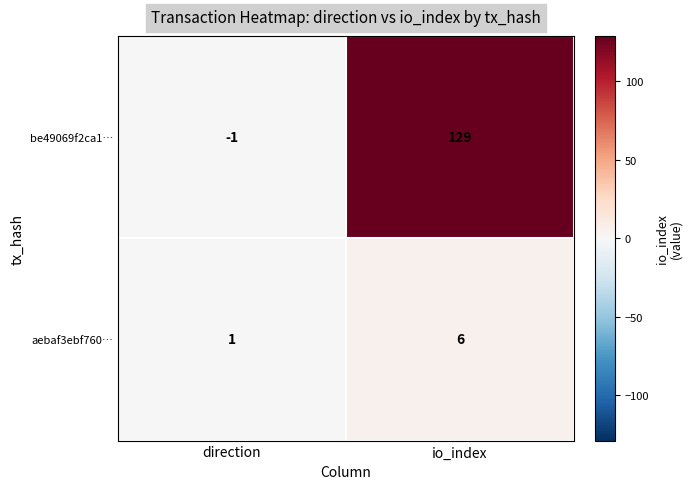

List the series in order of their peak value, lowest first.

aebaf3ebf760…, be49069f2ca1…